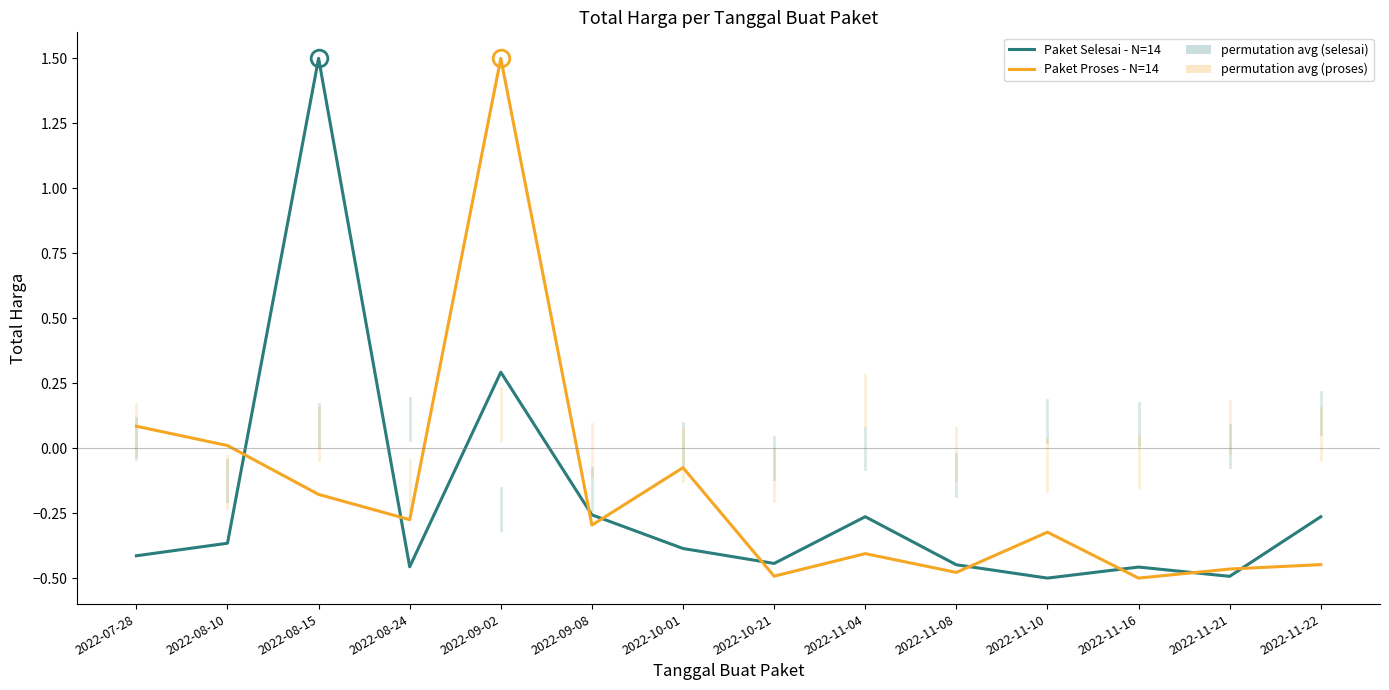

Where does the Paket Proses - N=14 series first go above 0?

2022-07-28